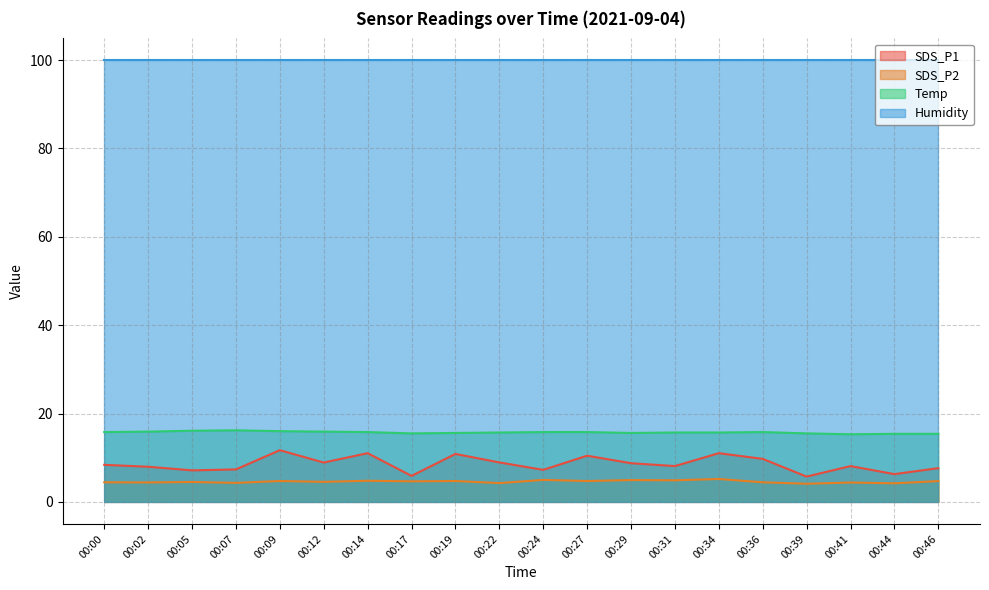

How many lines are shown in the chart?

4